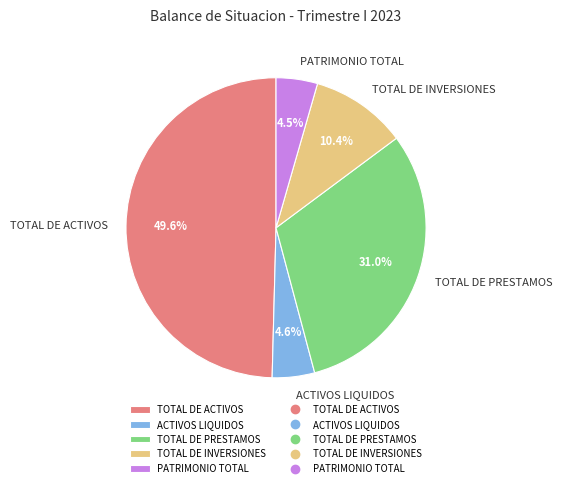

Is the sum of TOTAL DE ACTIVOS and TOTAL DE PRESTAMOS greater than half?

Yes